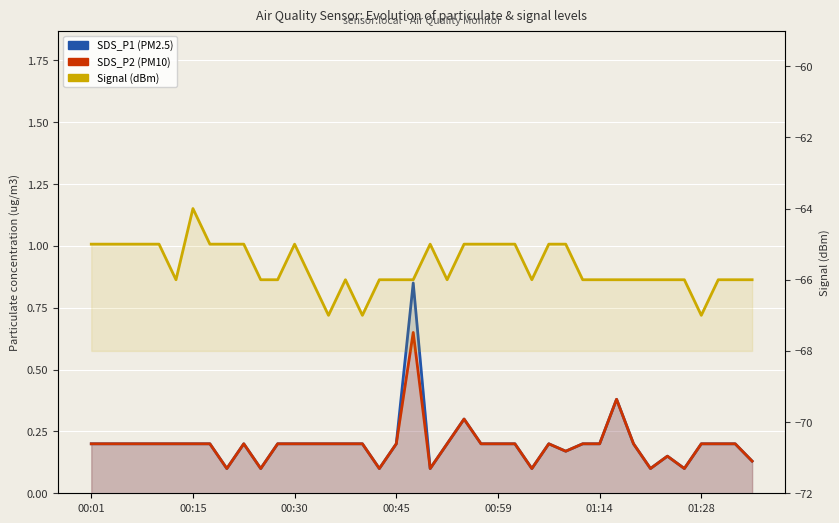

Rank the series at 01:14 from lowest to highest value.

Signal, SDS_P1, SDS_P2